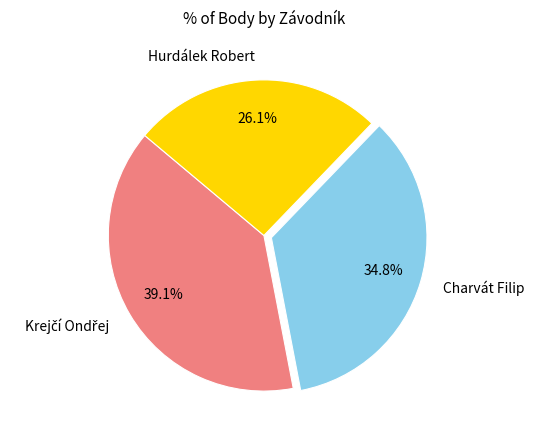

How many slices are in this pie chart?

3